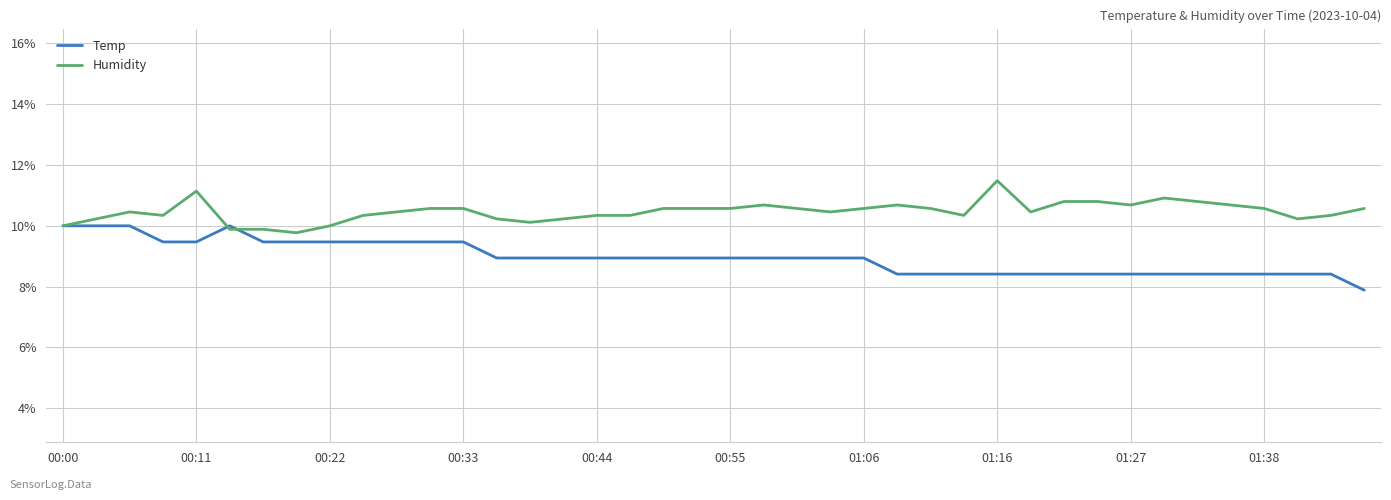

Reading left to right, transcribe all the data shown in this chart.

Temp: 10.0	10.0	10.0	9.5	9.5	10.0	9.5	9.5	9.5	9.5	9.5	9.5	9.5	8.9	8.9	8.9	8.9	8.9	8.9	8.9	8.9	8.9	8.9	8.9	8.9	8.4	8.4	8.4	8.4	8.4	8.4	8.4	8.4	8.4	8.4	8.4	8.4	8.4	8.4	7.9
Humidity: 10.0	10.2	10.5	10.3	11.1	9.9	9.9	9.8	10.0	10.3	10.5	10.6	10.6	10.2	10.1	10.2	10.3	10.3	10.6	10.6	10.6	10.7	10.6	10.5	10.6	10.7	10.6	10.3	11.5	10.5	10.8	10.8	10.7	10.9	10.8	10.7	10.6	10.2	10.3	10.6